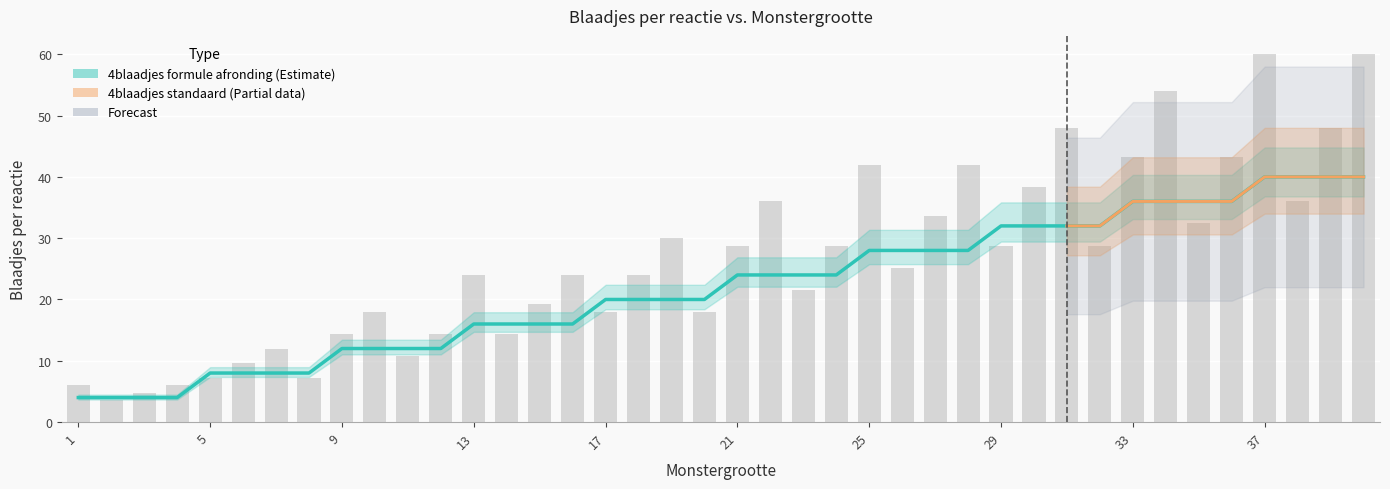

What is the average value?

22